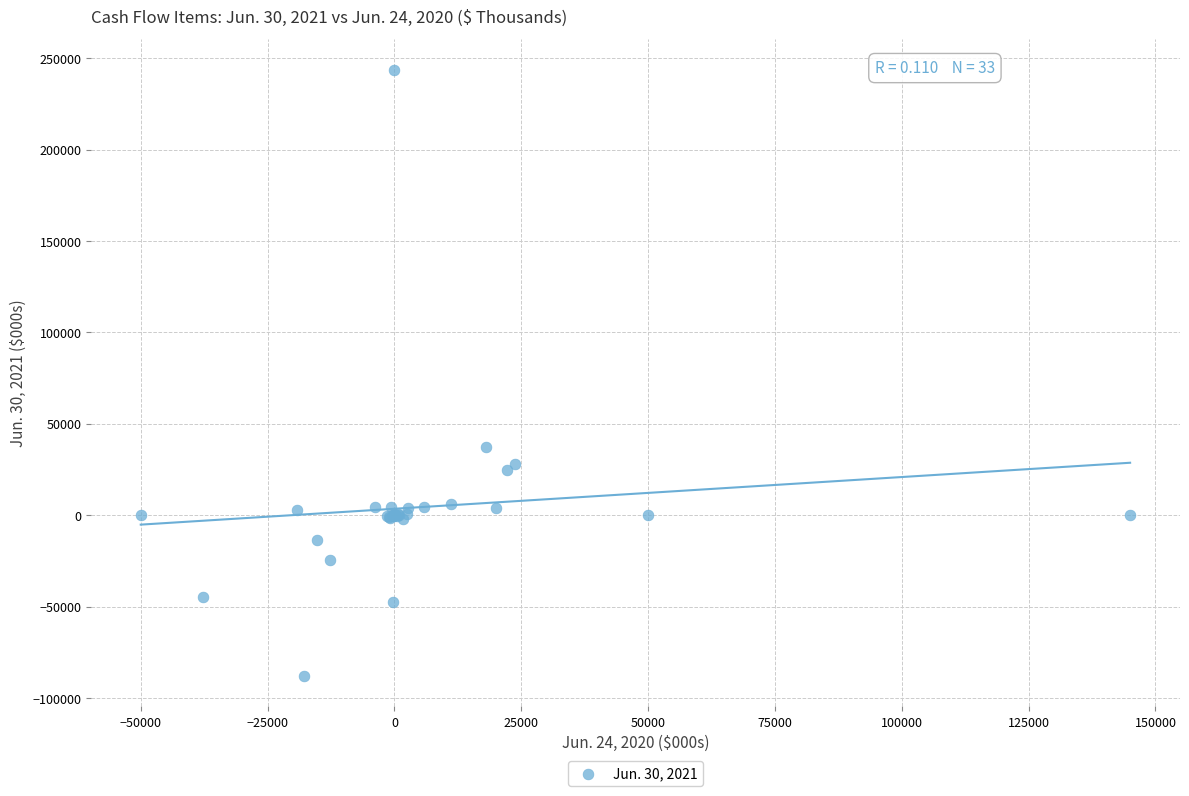

What Y value in the scatter plot is closest to 77890?

37005